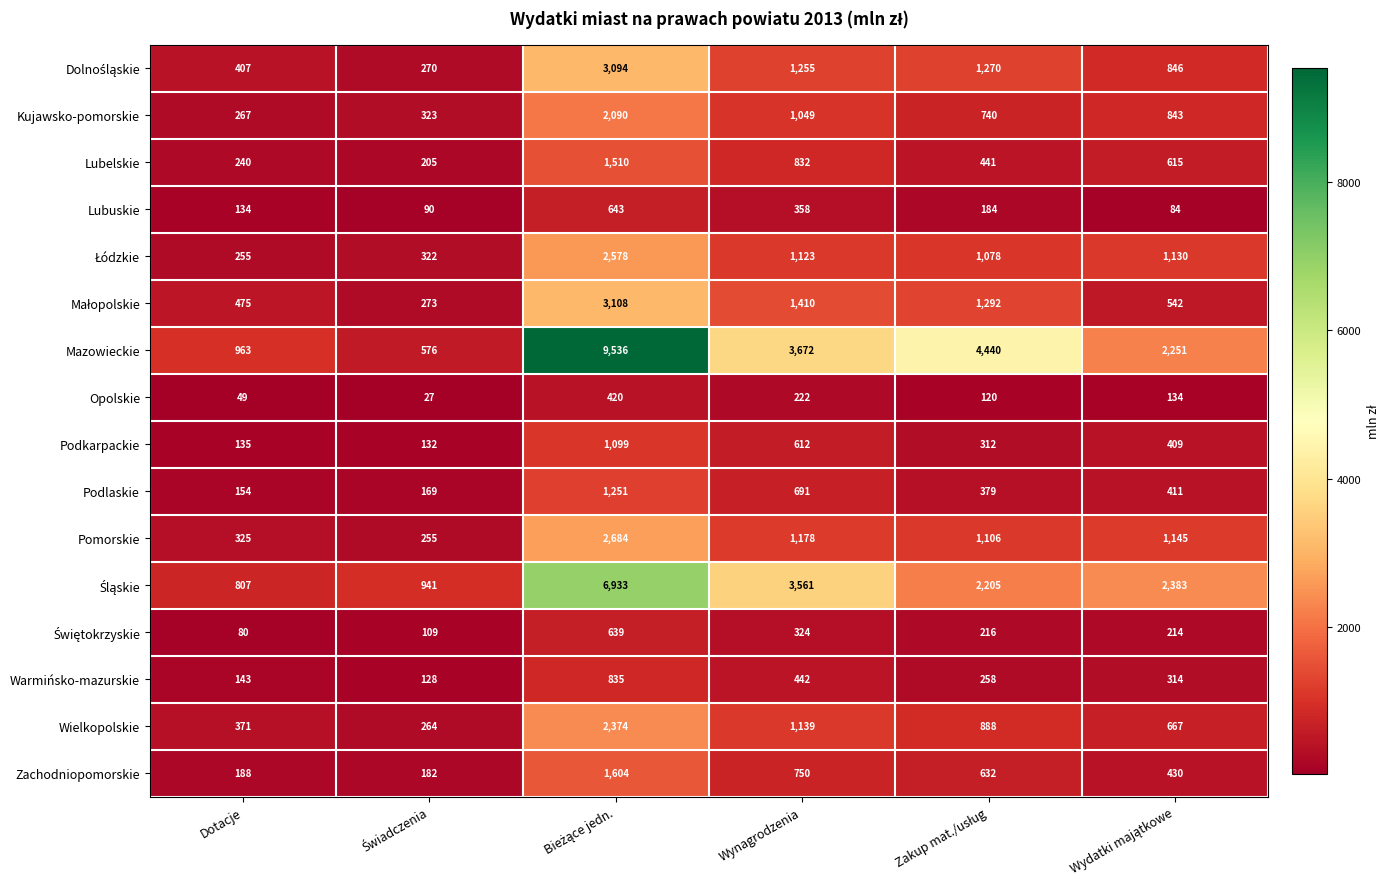

What is the average value of the Warmińsko-mazurskie series?

353